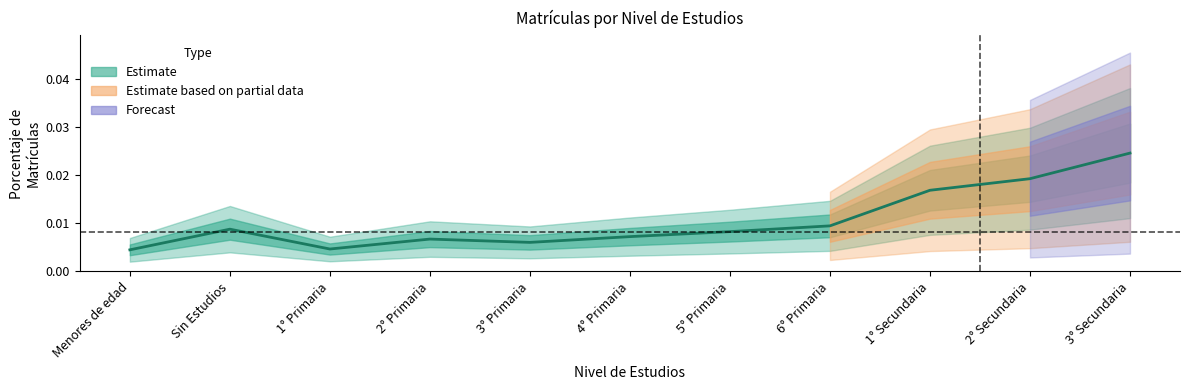

Count the values in the range 0 to 1.

11